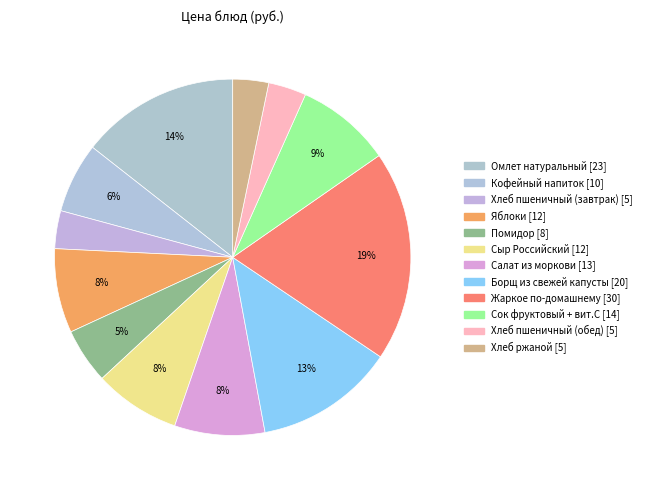

To the nearest percent, what is the average slice percentage?

8%